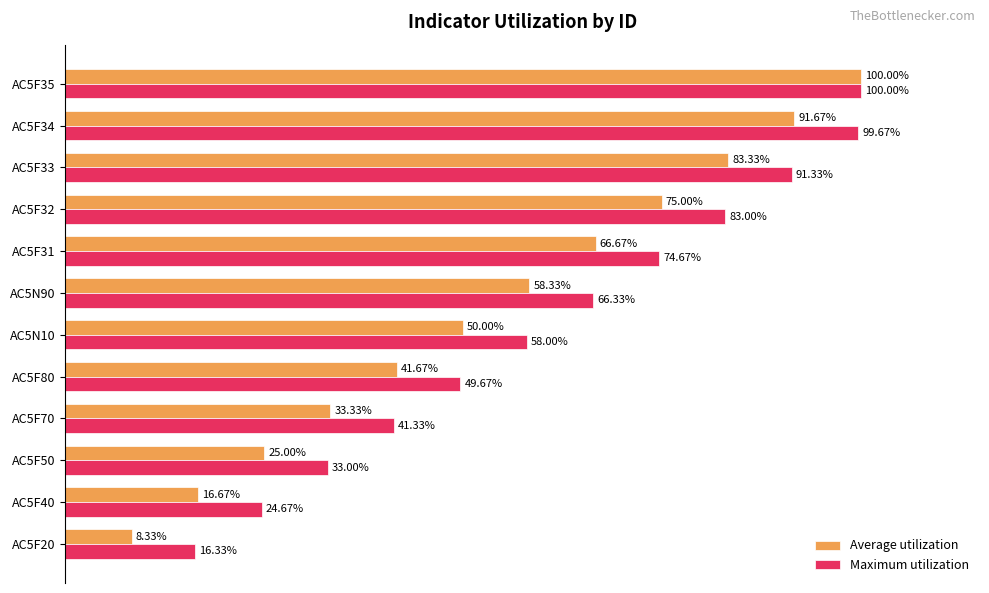

Rank the series by their average value, from highest to lowest.

Maximum utilization, Average utilization